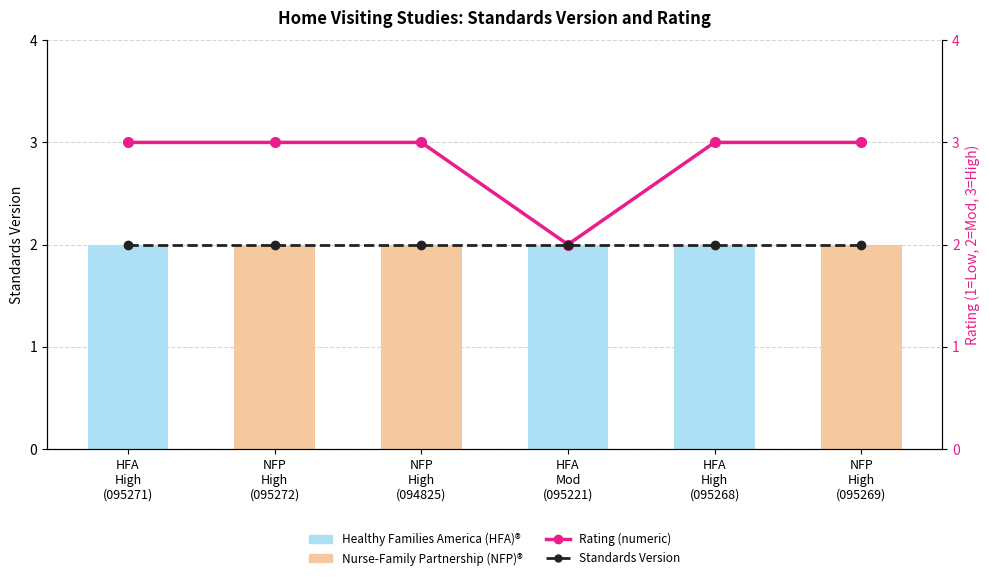

What is the difference between the highest and lowest values at NFP
High
(095272)?

1